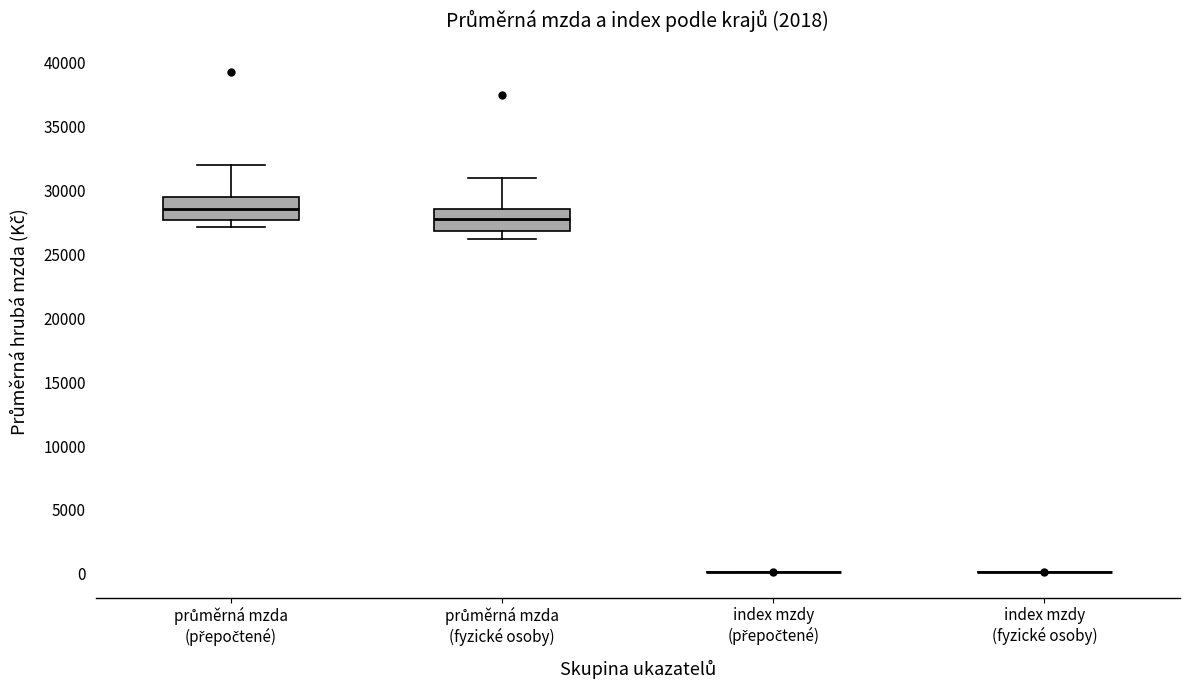

Where is the lower edge of the box for průměrná mzda (přepočtené) on the y-axis? The values are not printed on the chart, so give them approximately, as read against the axis.

27500